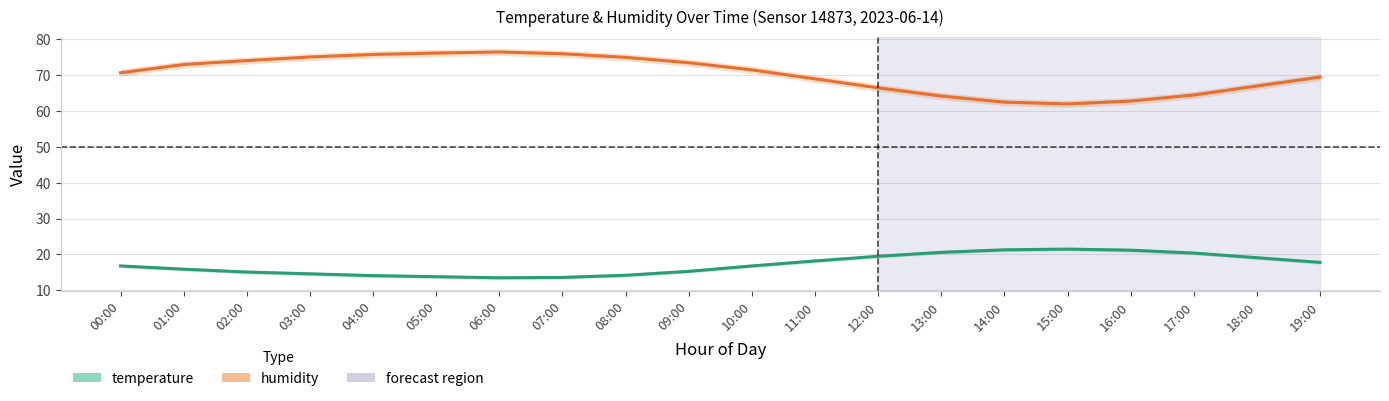

The humidity series shows 73.5 at 09:00. True or false?

True